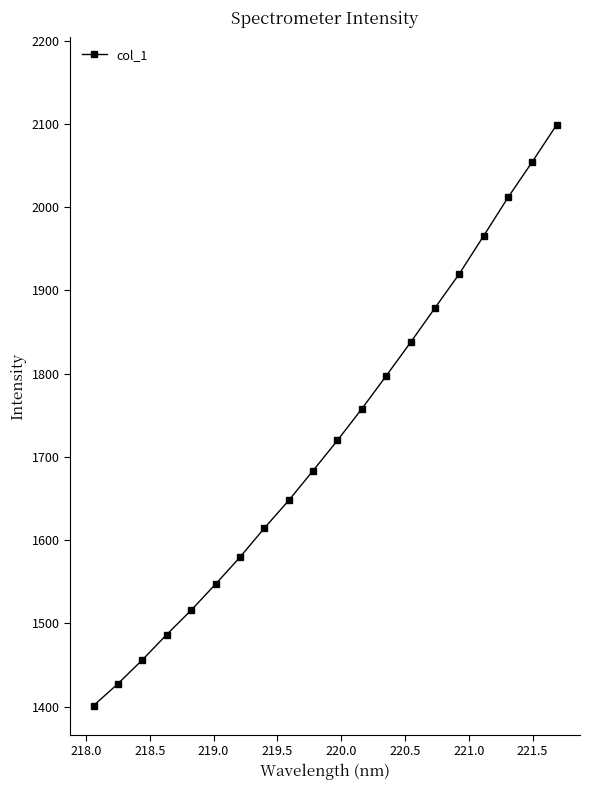

Reading right to left, transcribe all the data shown in this chart.

2099.4	2055.0	2011.9	1965.8	1920.2	1879.1	1837.7	1797.5	1757.9	1719.9	1683.6	1647.7	1614.4	1579.4	1547.1	1515.8	1486.6	1456.1	1427.5	1401.2